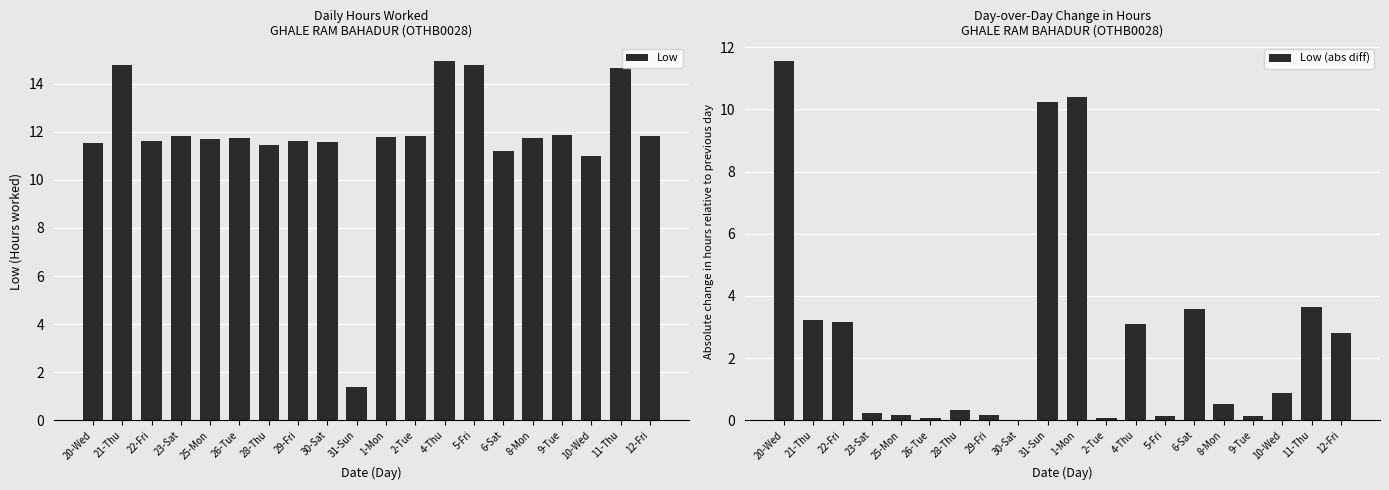

At how many categories does at least one series exceed 10?

20